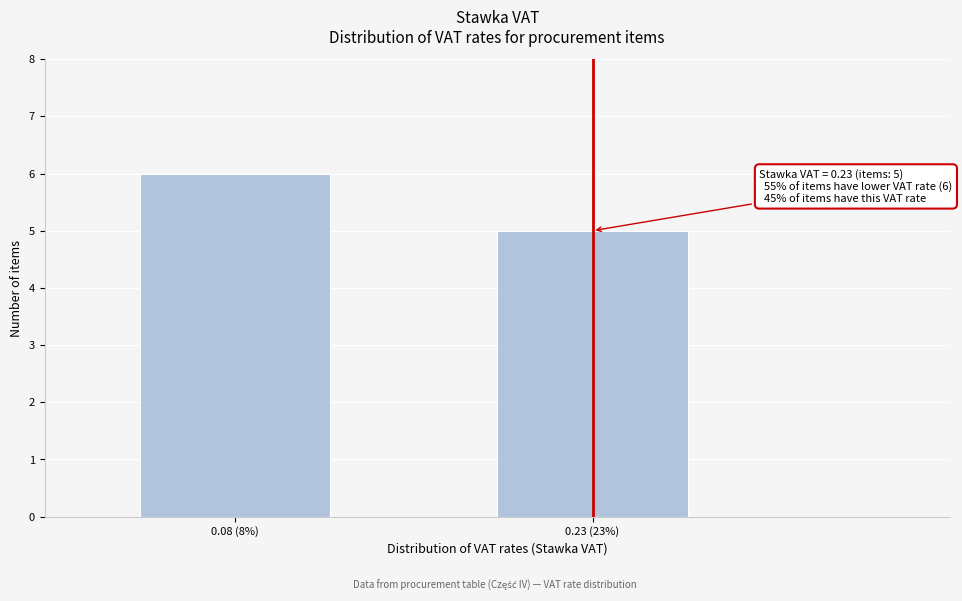

Reading left to right, transcribe all the data shown in this chart.

6	5